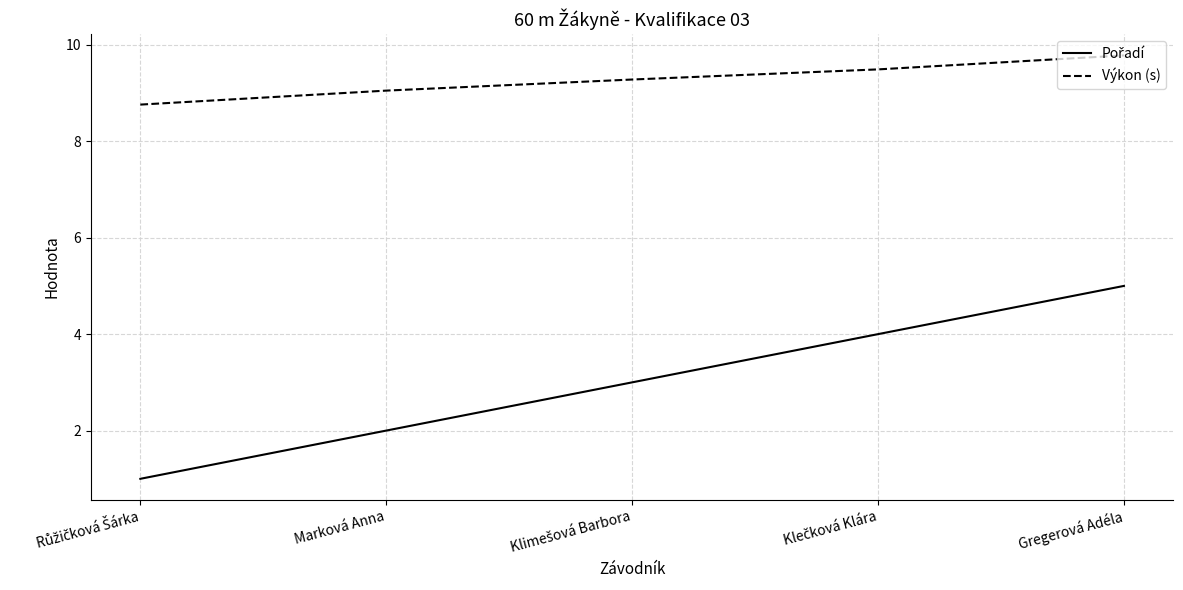

What position from the left is Marková Anna?

2